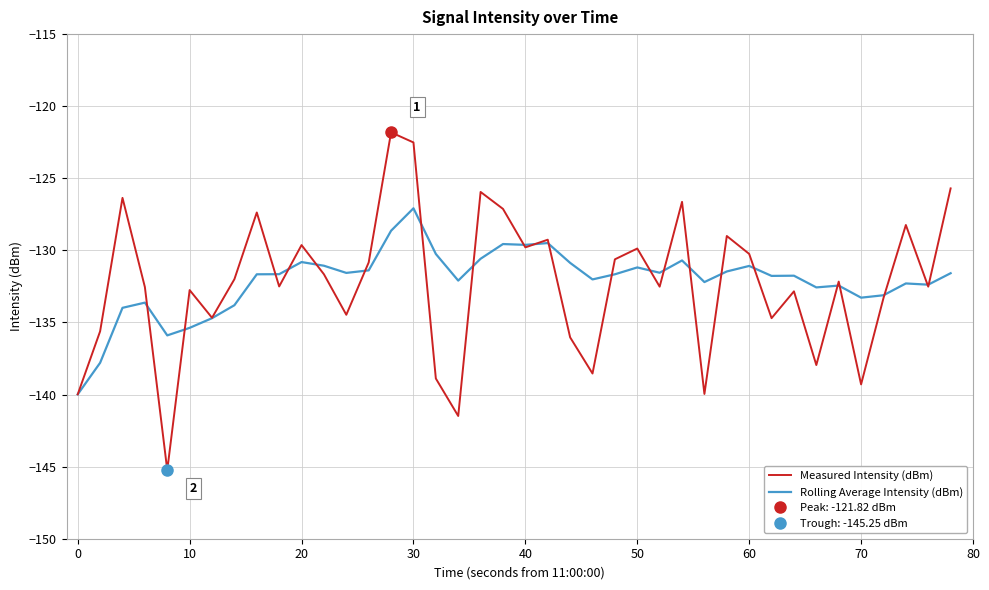

At how many categories does at least one series exceed -142?

40